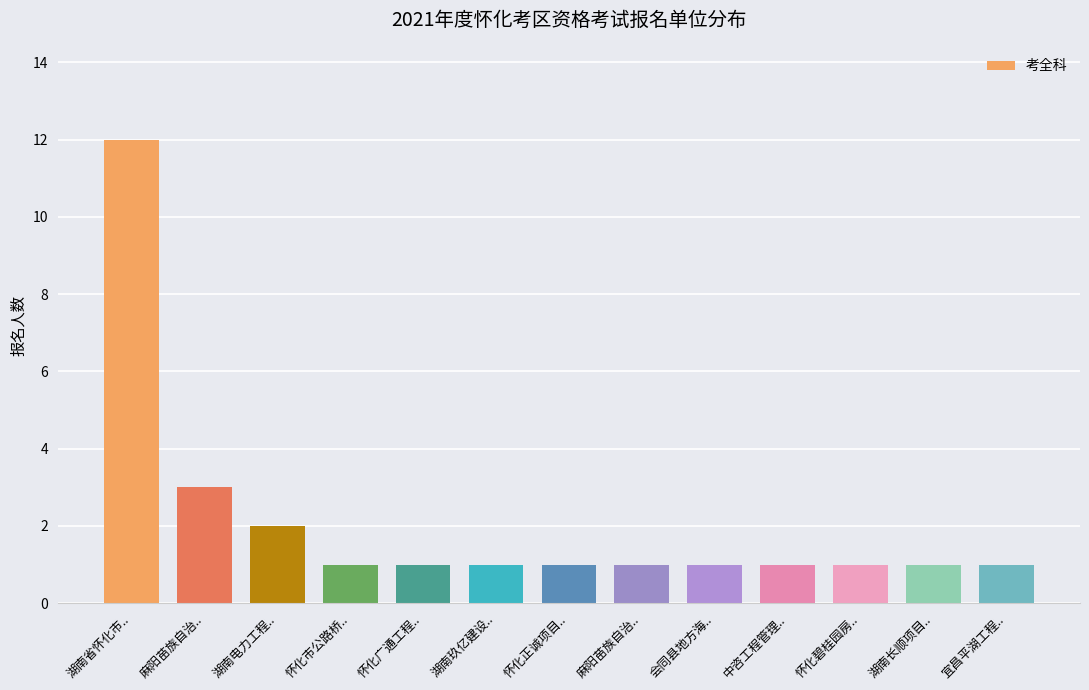

How many categories are shown in the chart?

13